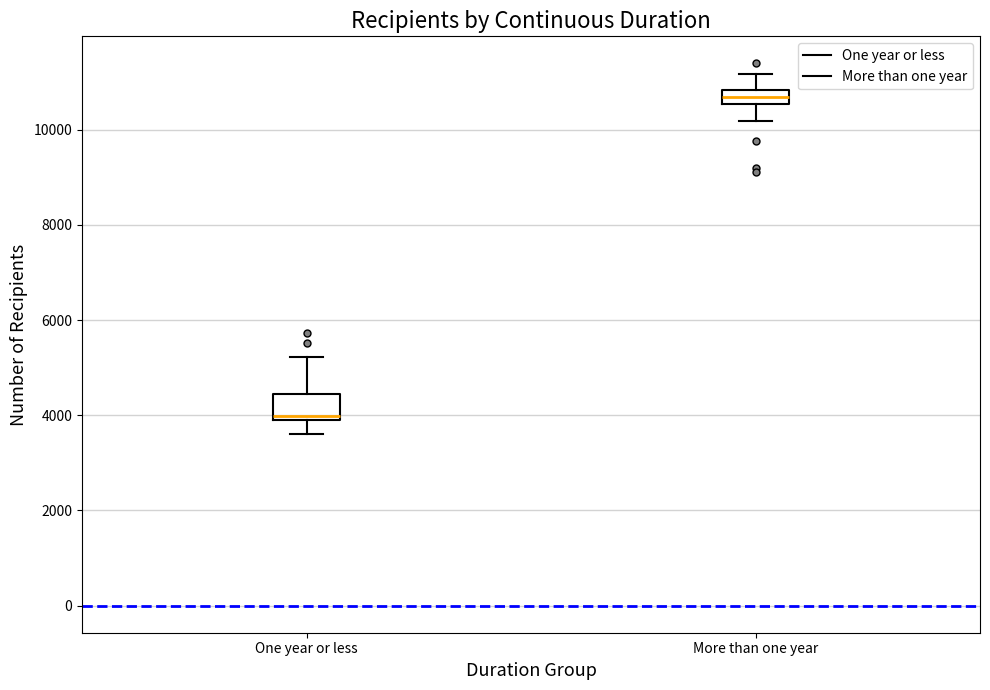

Comparing the boxes themselves (not the whiskers), which one is the tallest?

One year or less